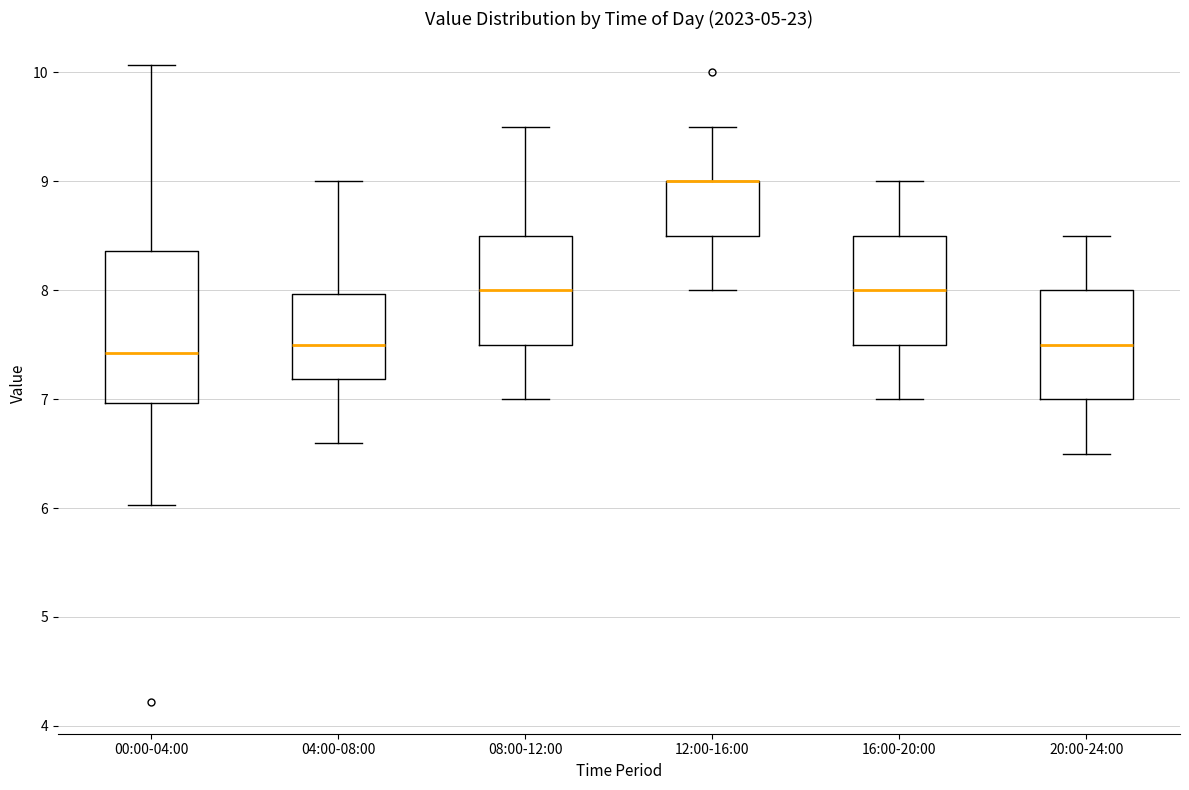

Where does the upper whisker of the box for 20:00-24:00 end on the y-axis? The values are not printed on the chart, so give them approximately, as read against the axis.

8.5